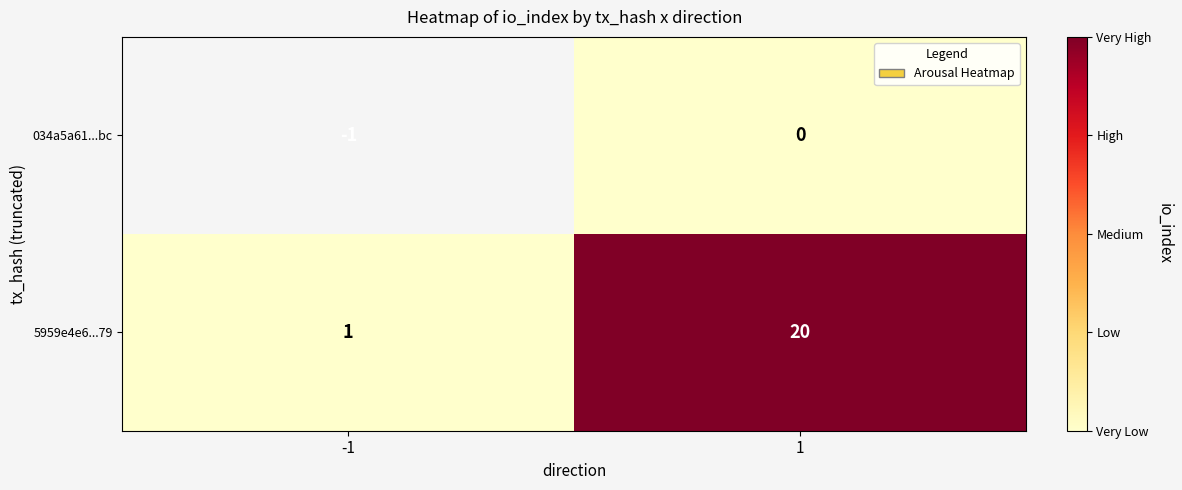

At 1, list the series in order from largest to smallest.

5959e4e6...79, 034a5a61...bc